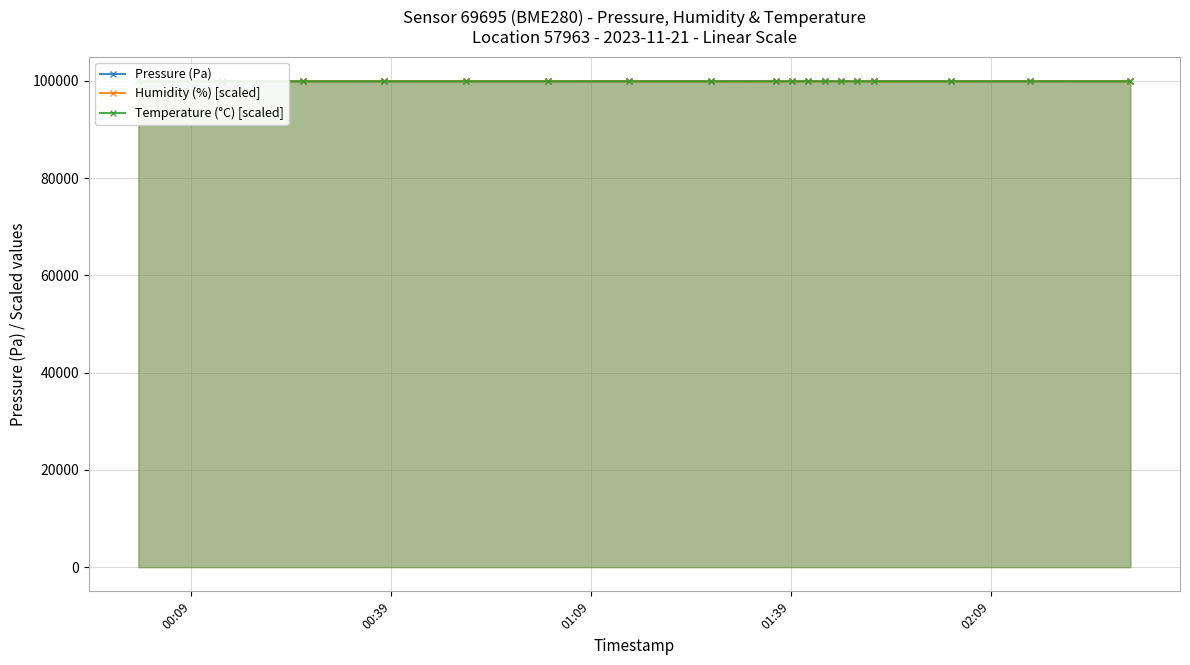

What is the lowest value of the Humidity (%) [scaled] series?

99890.6